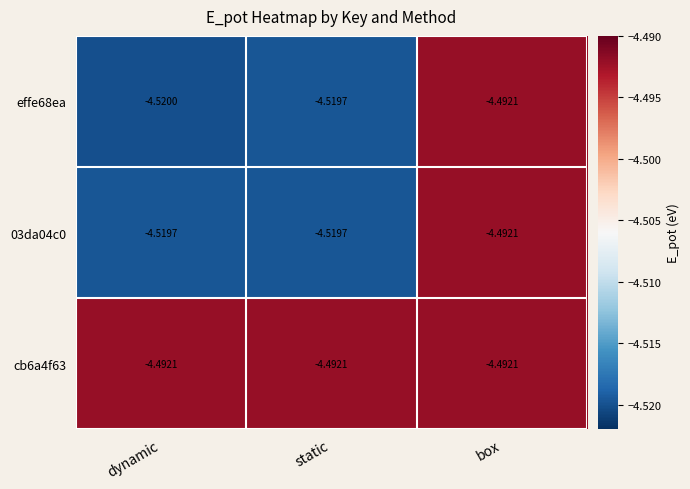

Where is 03da04c0 nearest to the value -4?

box